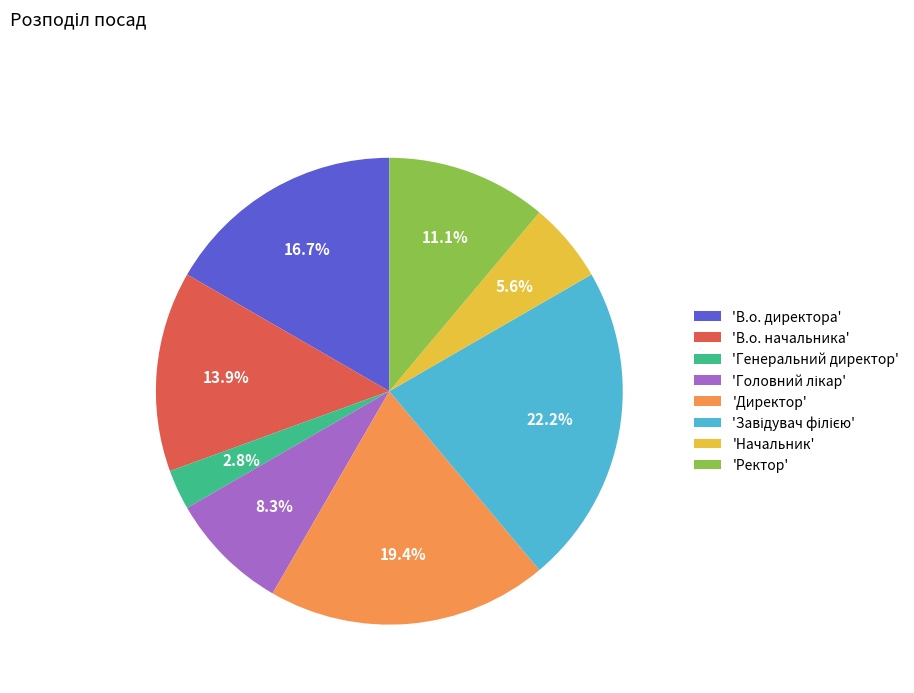

Which slice is the smallest?

'Генеральний директор'